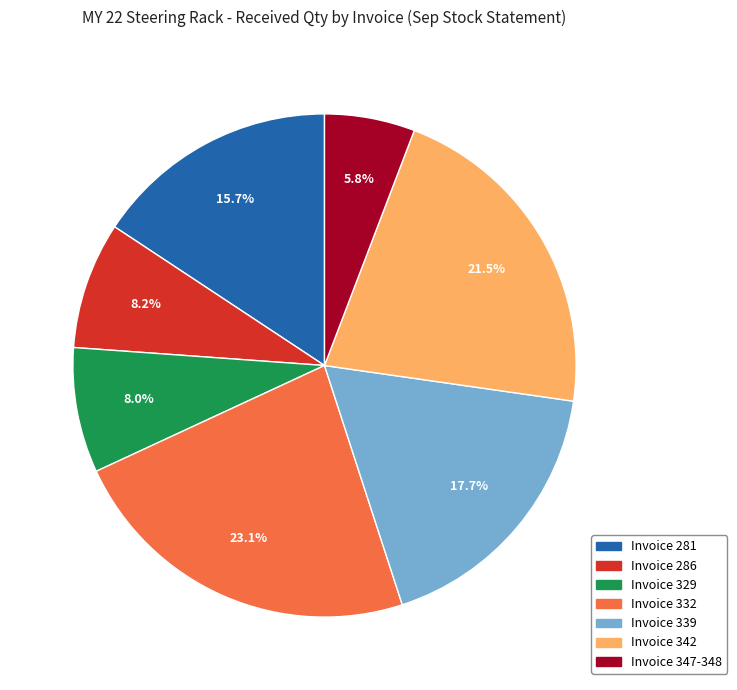

Is there a majority slice in this chart?

No